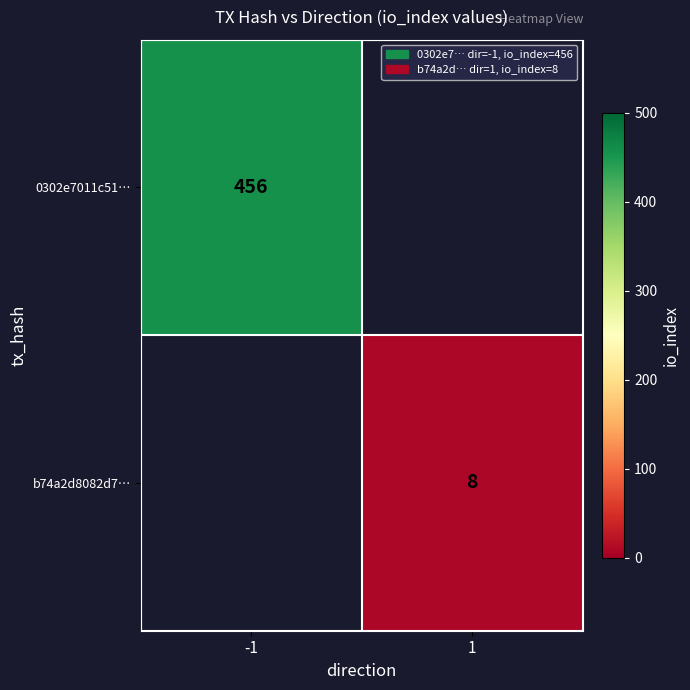

Is it true that 0302e7011c51… equals 456 at -1?

True